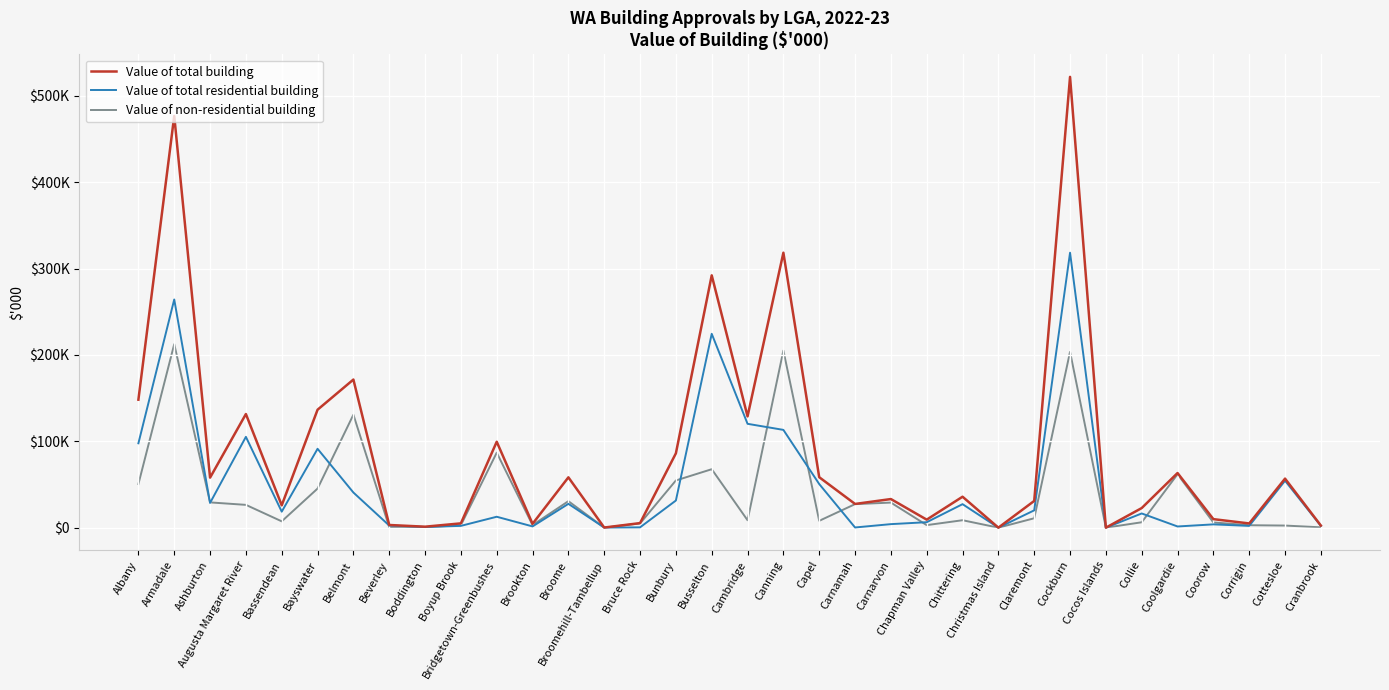

Does the chart display data point markers on the line(s)?

No